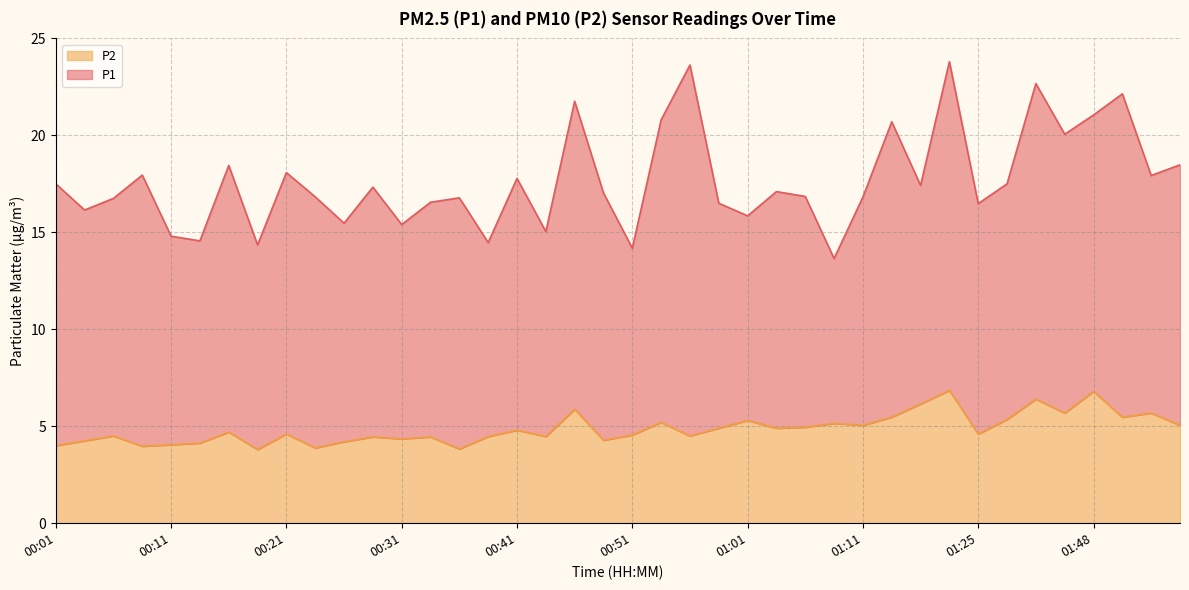

How many interior local valleys (lower than both neighbors) does the data have?

13